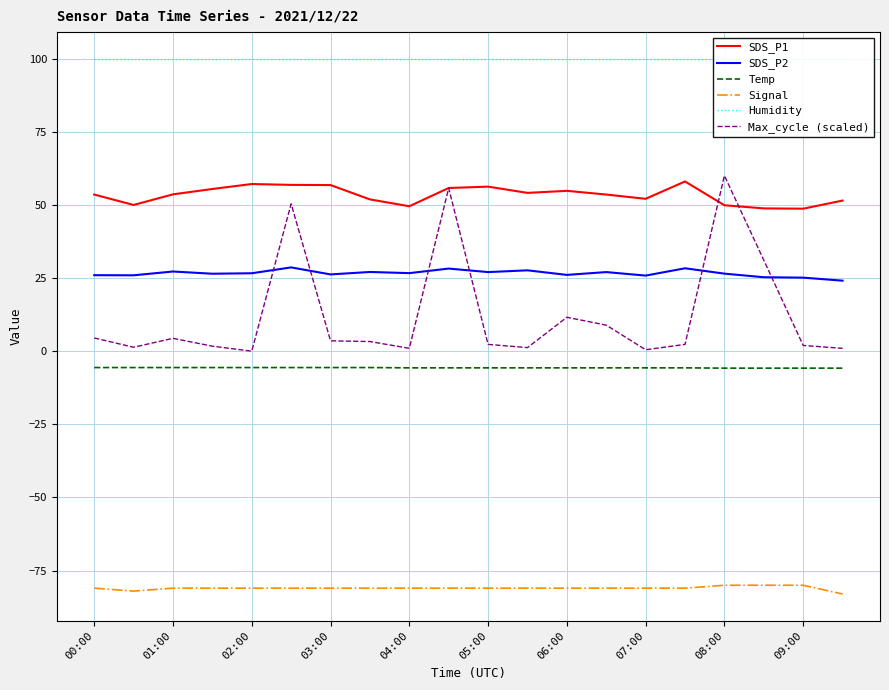

Is the value of SDS_P1 at 06:00 greater than the value of Max_cycle (scaled) at 06:00?

Yes